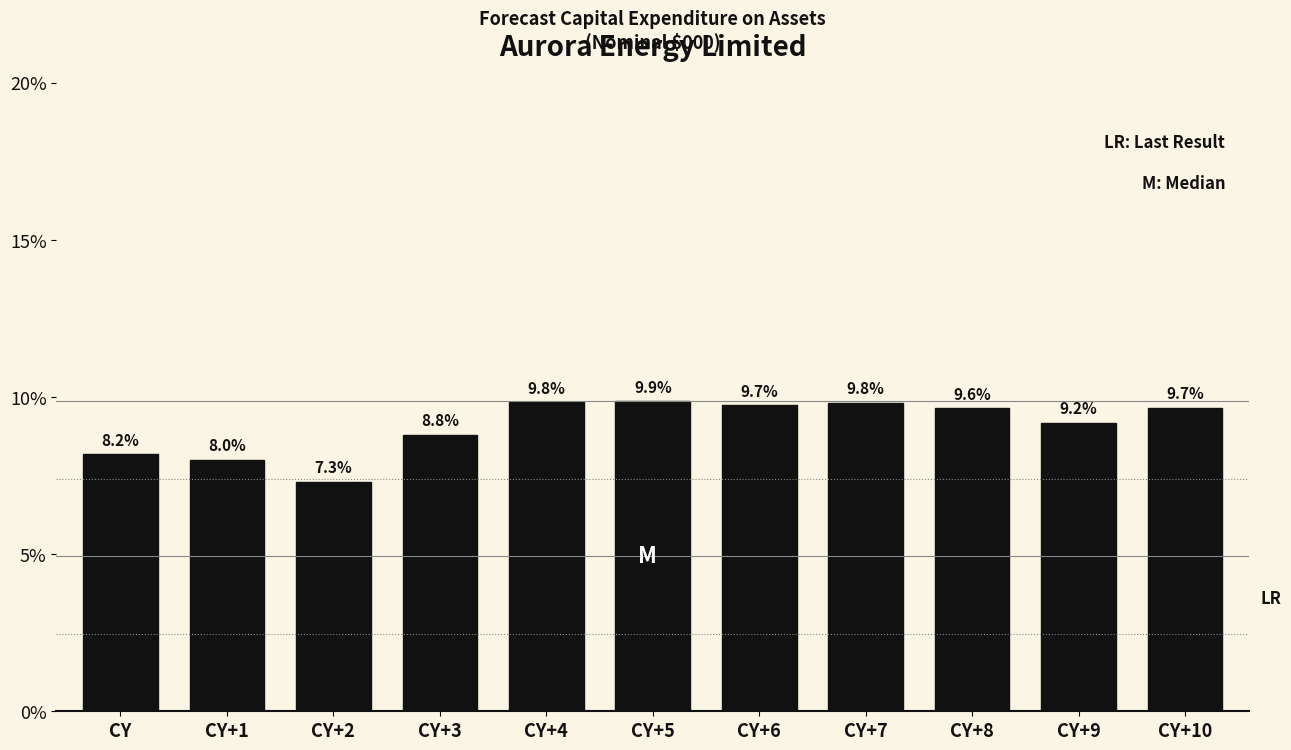

Reading right to left, transcribe all the data shown in this chart.

CY+10=9.7	CY+9=9.2	CY+8=9.6	CY+7=9.8	CY+6=9.7	CY+5=9.9	CY+4=9.8	CY+3=8.8	CY+2=7.3	CY+1=8.0	CY=8.2